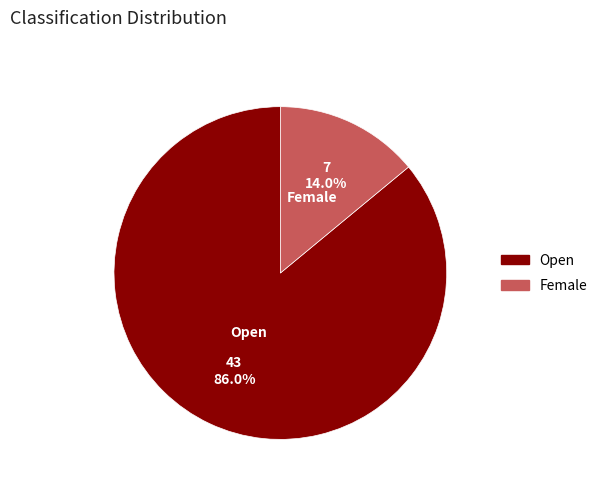

To the nearest percent, what is the difference between the Female and Open slice percentages?

72%